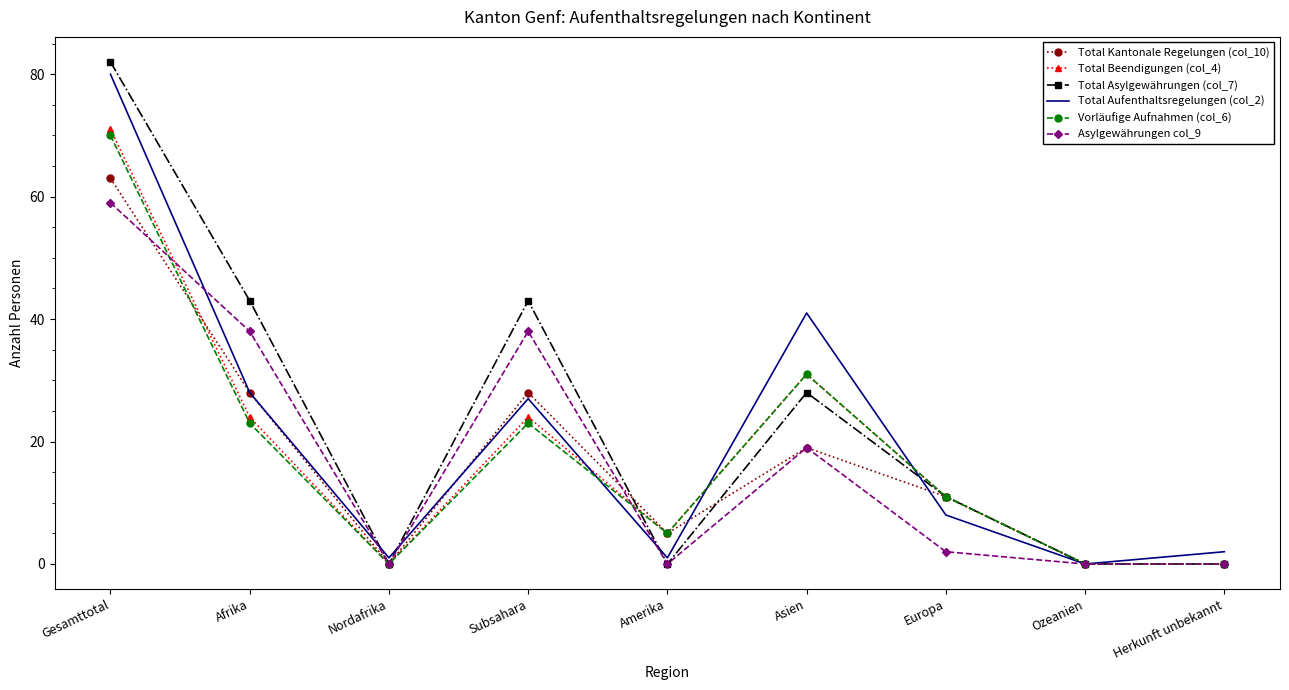

Is it true that Total Kantonale Regelungen (col_10) equals 5 at Europa?

False